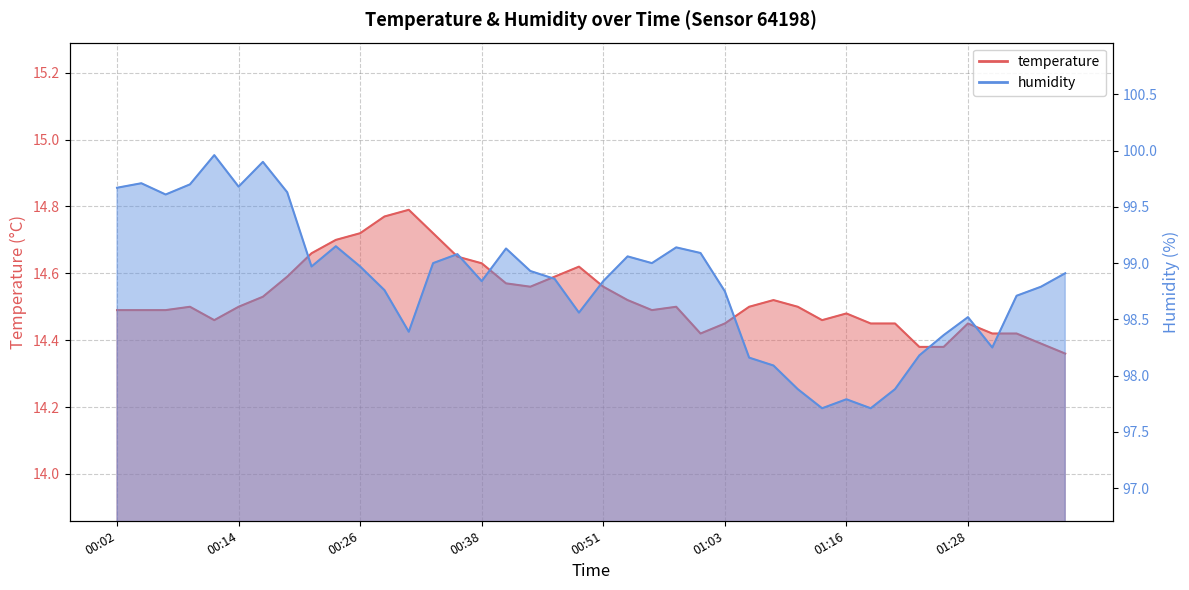

Between 01:05 and 01:16, which series saw the biggest shift?

humidity